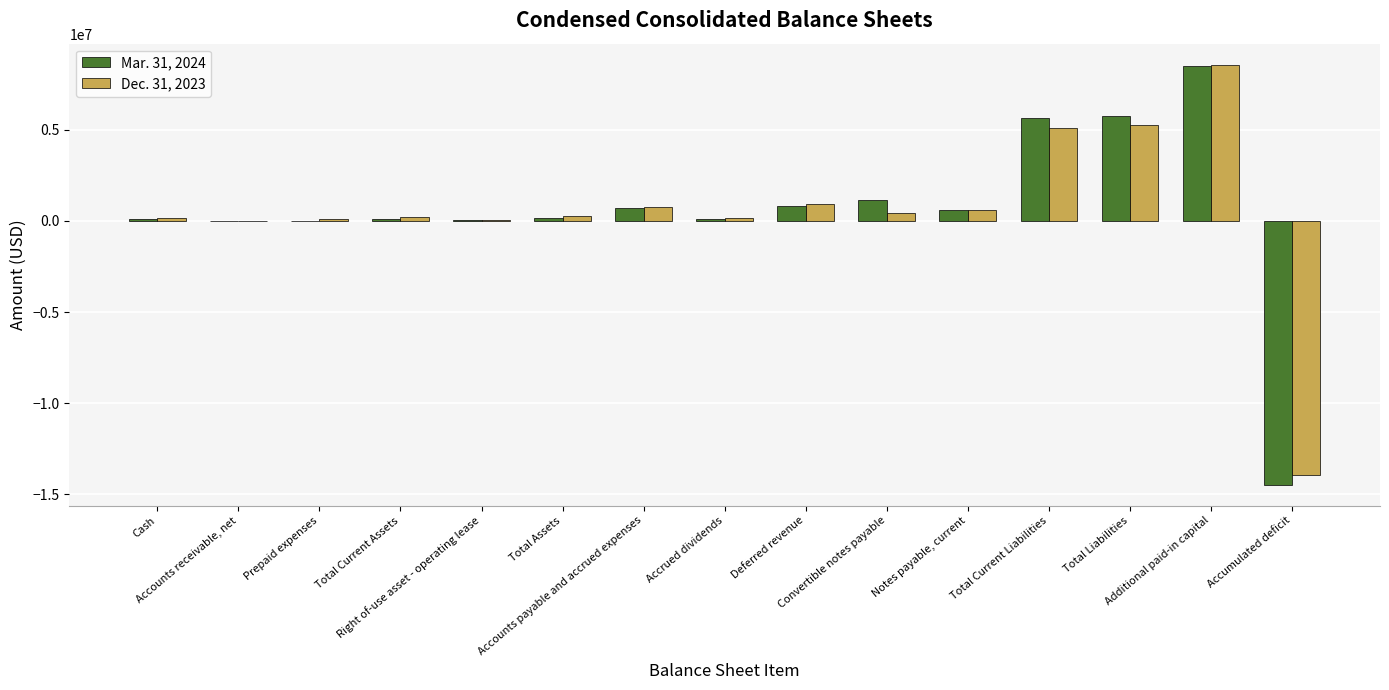

Count the number of categories in the chart.

15